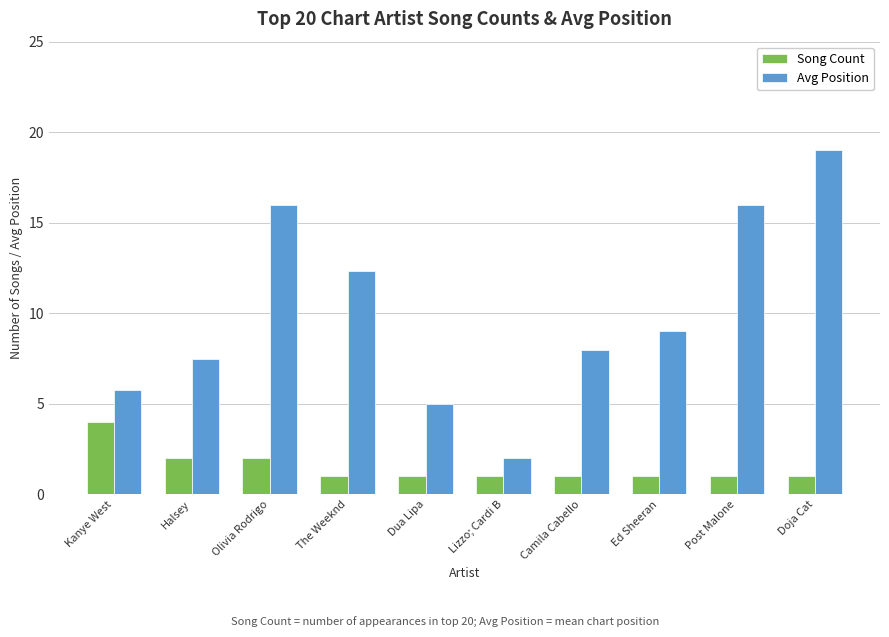

How many groups of bars are there?

10